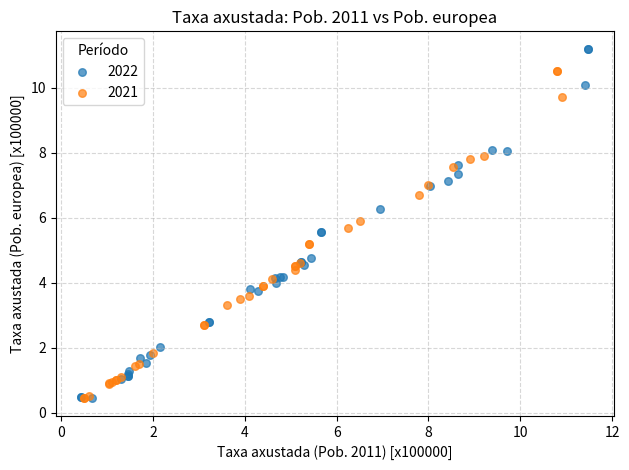

Which series reaches the maximum Y coordinate?

2022